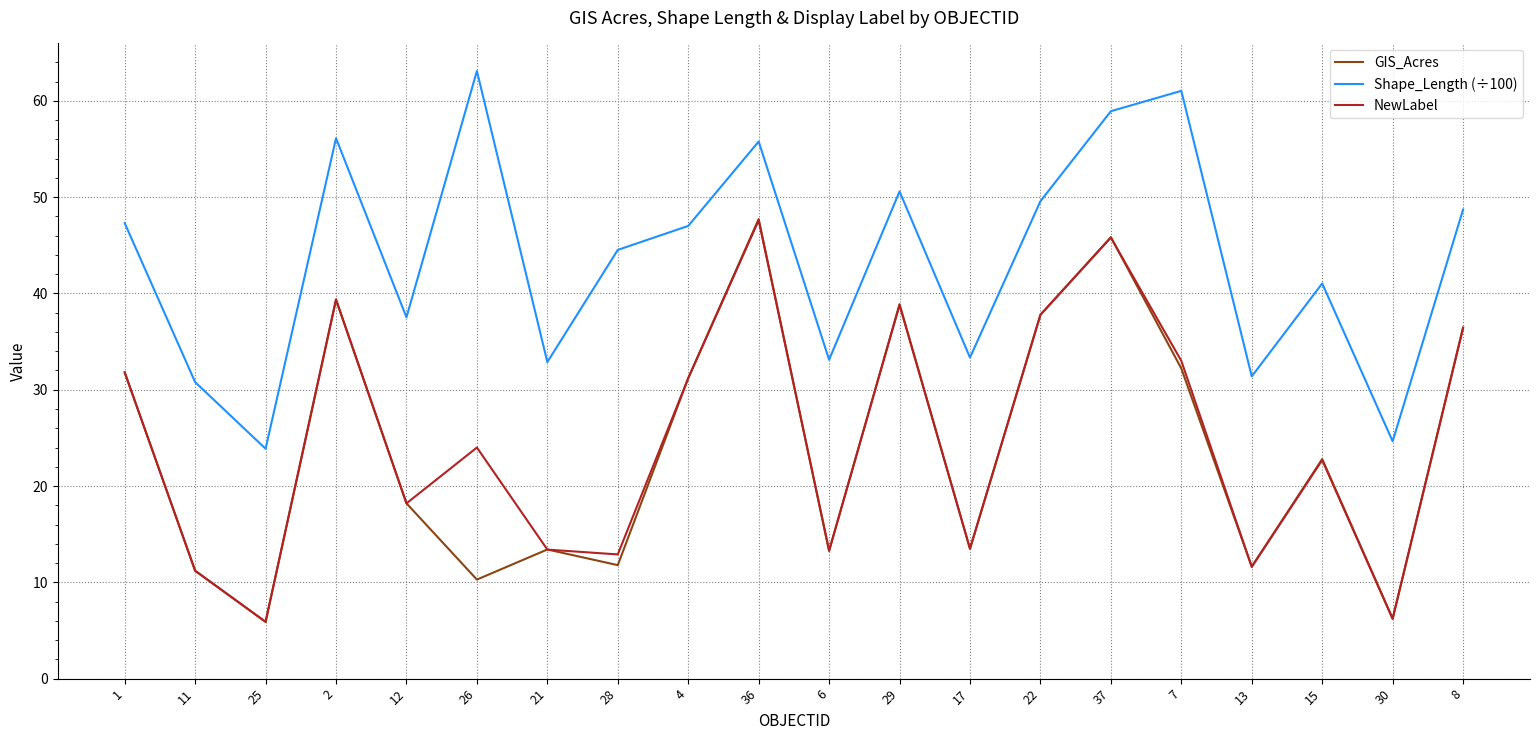

What is the difference between the highest and lowest values at 6?

19.9